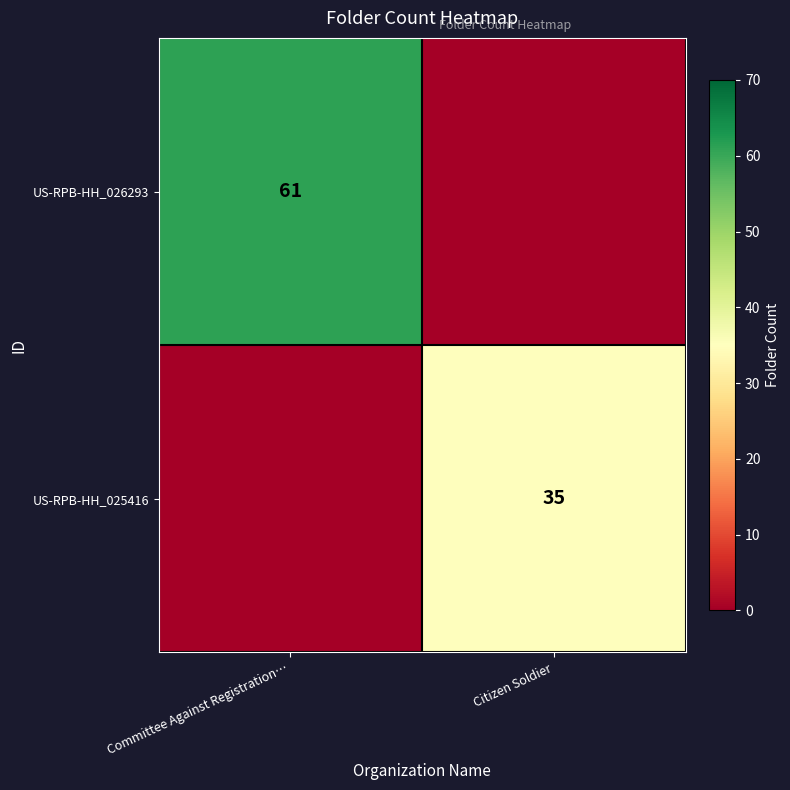

True or false: US-RPB-HH_025416 has a value of 51 at Citizen Soldier.

False